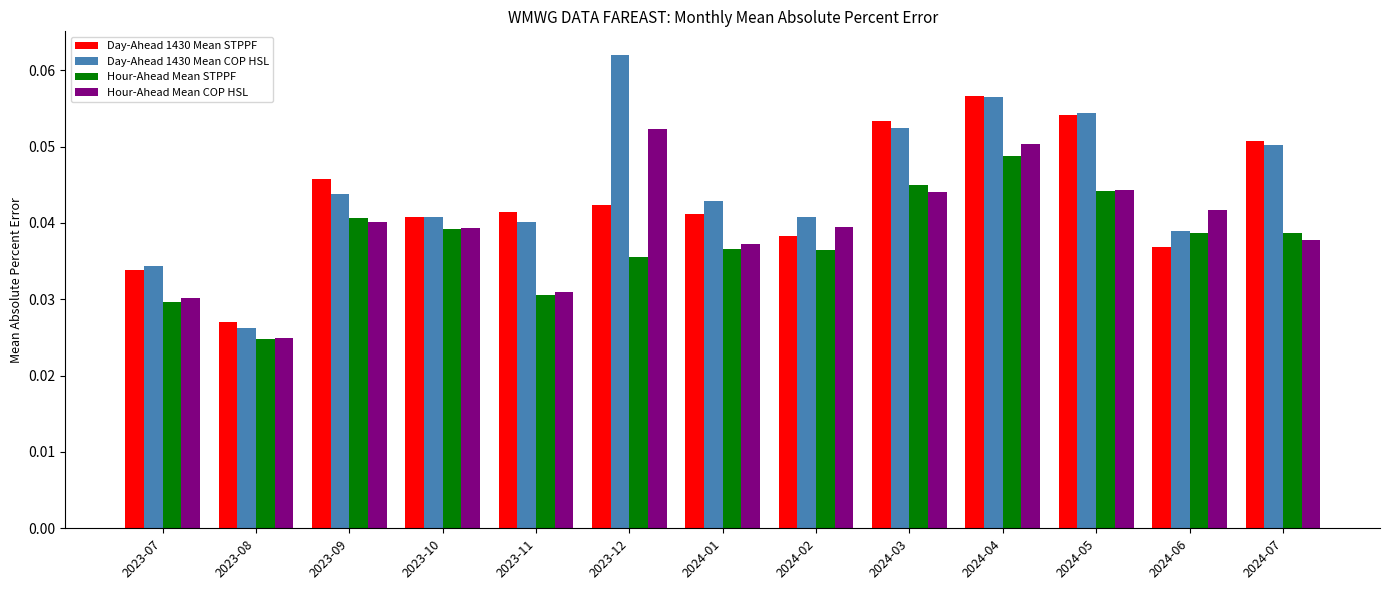

Rank the series at 2024-02 from highest to lowest value.

Day-Ahead 1430 Mean COP HSL, Hour-Ahead Mean COP HSL, Day-Ahead 1430 Mean STPPF, Hour-Ahead Mean STPPF